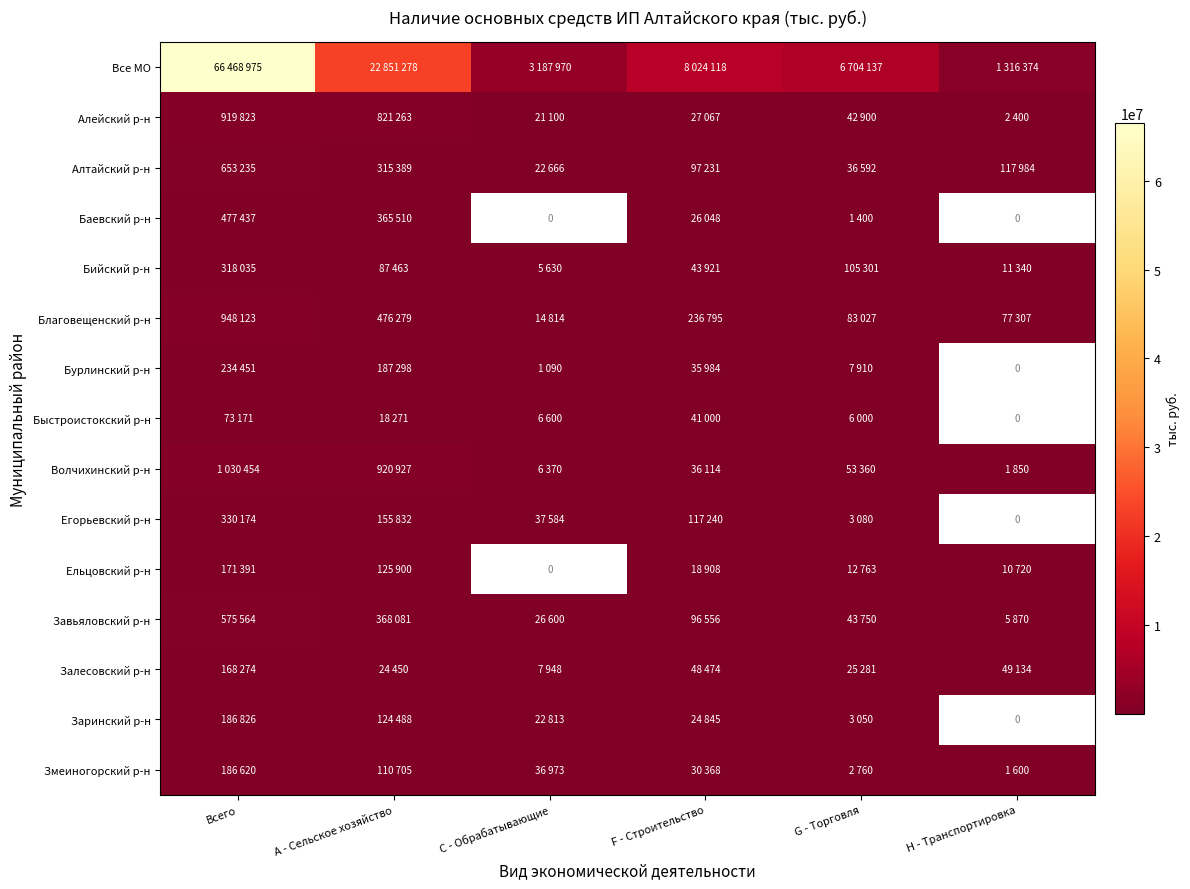

At which label is Алтайский р-н closest to 337950?

A - Сельское хозяйство